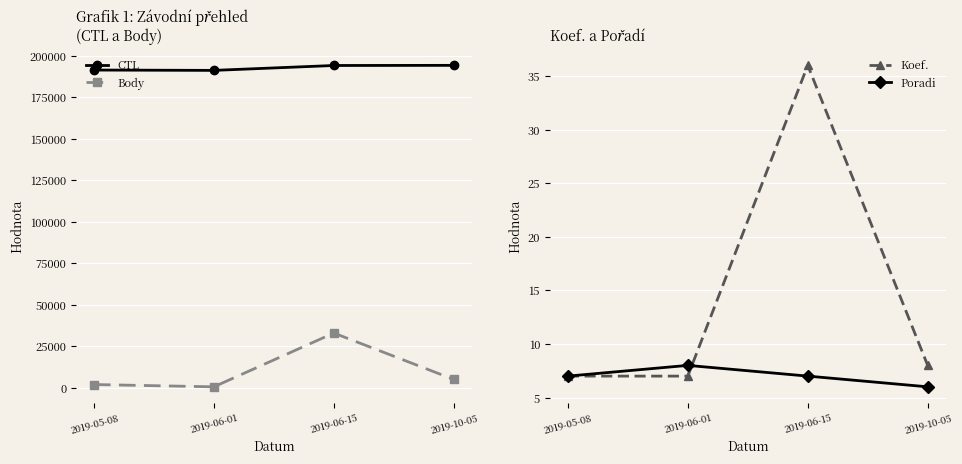

What is the highest value of the Body series?

33072